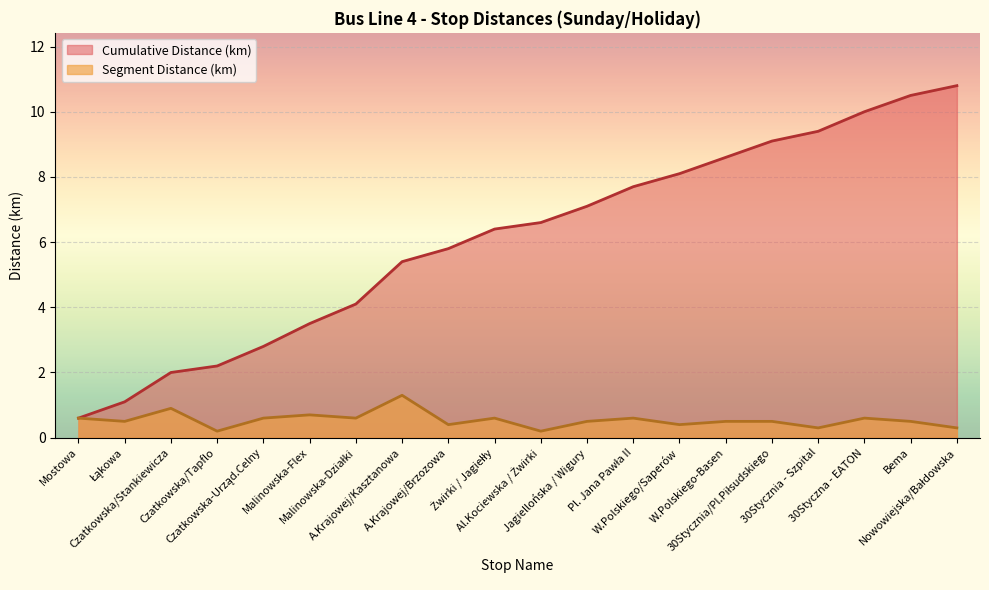

How many lines are shown in the chart?

2